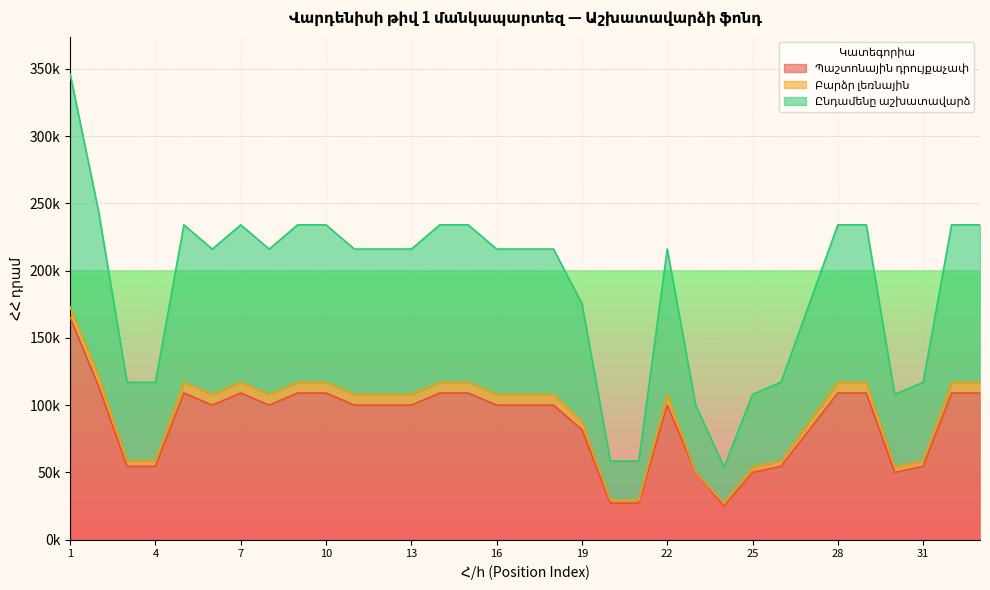

Does the chart display data point markers on the line(s)?

No